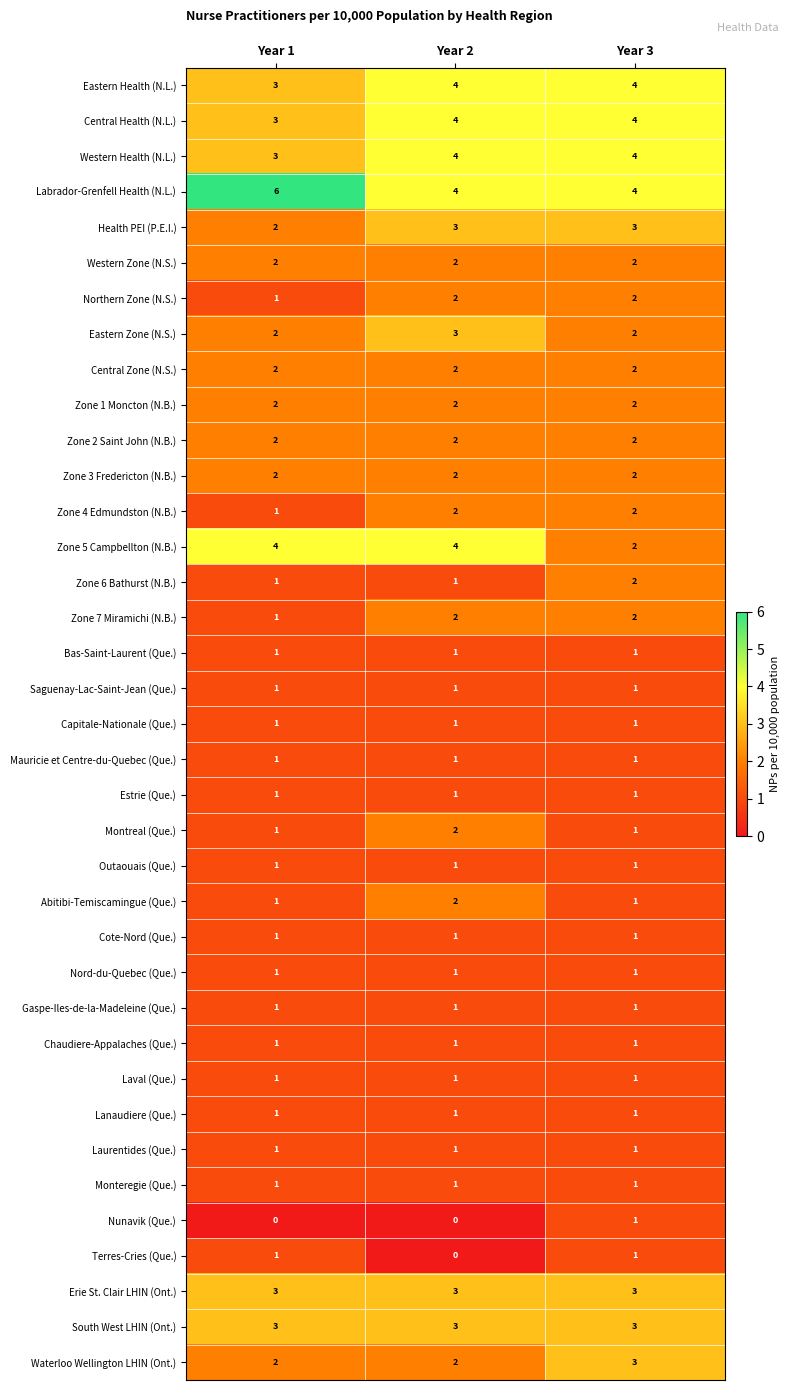

What is the approximate value of Erie St. Clair LHIN (Ont.) at Year 1?

3